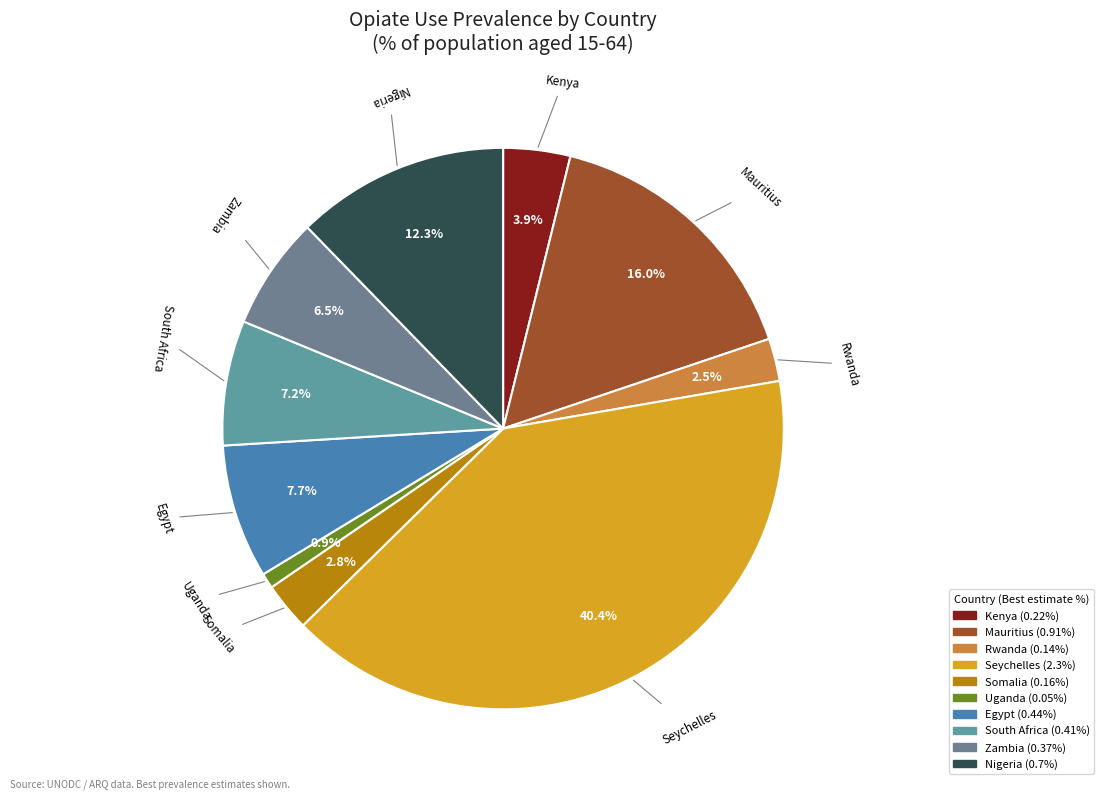

Which has a higher value, Seychelles or Kenya?

Seychelles